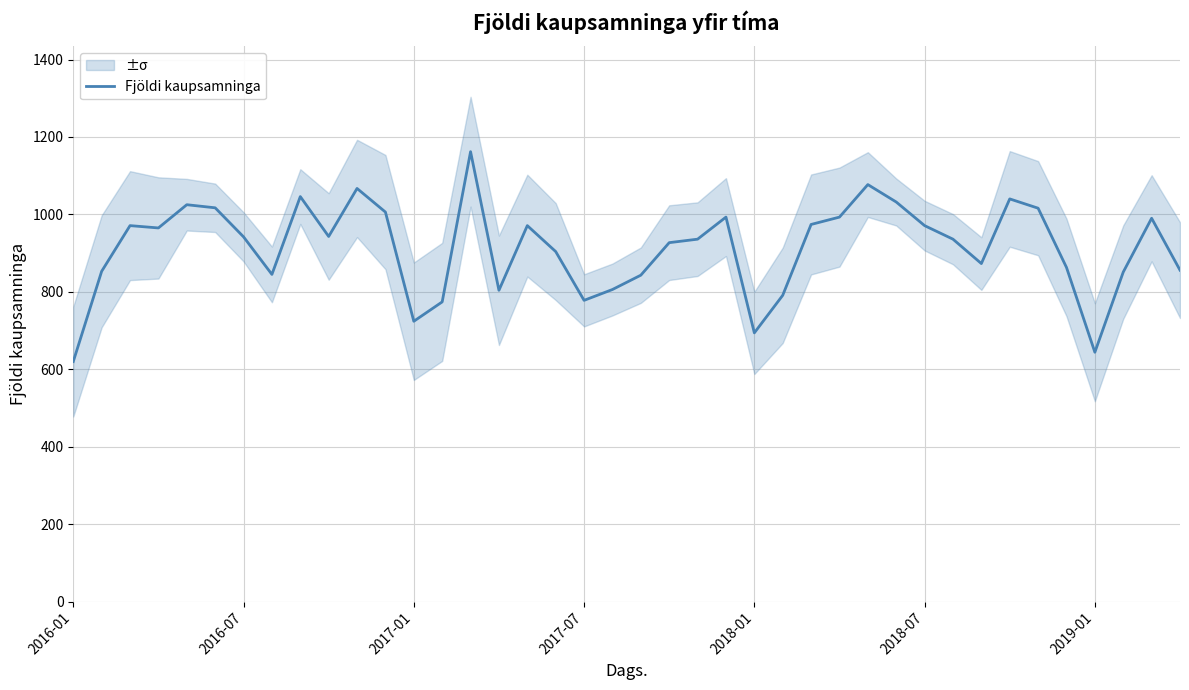

How many data points does each series have?

40